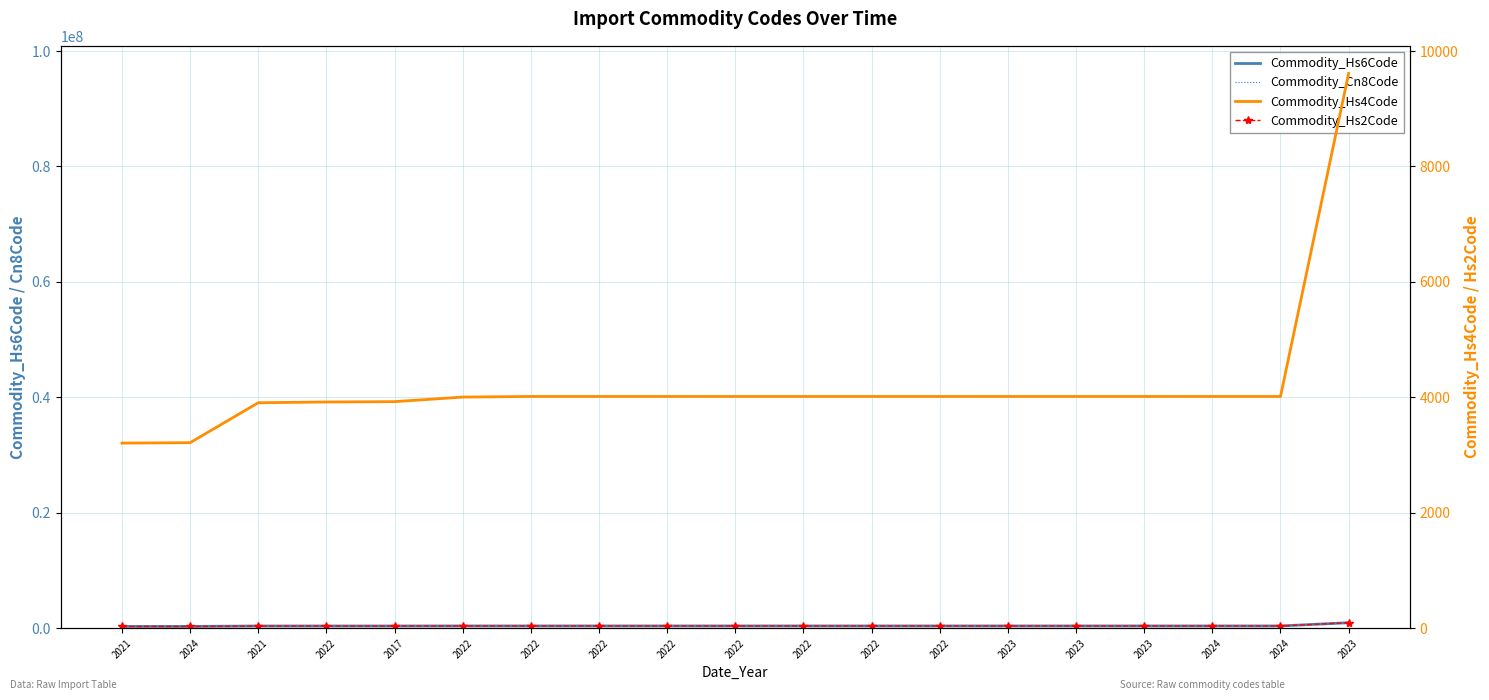

Reading right to left, extract all data points from this chart.

Commodity_Hs6Code: 2023=961100	2024=401699	2024=401699	2023=401699	2023=401699	2023=401699	2022=401699	2022=401699	2022=401699	2022=401699	2022=401699	2022=401699	2022=401699	2022=400591	2017=392690	2022=392062	2021=390730	2024=321590	2021=320890
Commodity_Cn8Code: 2023=96110000	2024=40169997	2024=40169997	2023=40169997	2023=40169997	2023=40169997	2022=40169997	2022=40169997	2022=40169997	2022=40169997	2022=40169997	2022=40169997	2022=40169997	2022=40059100	2017=39269097	2022=39206219	2021=39073000	2024=32159070	2021=32089099
Commodity_Hs4Code: 2023=9611	2024=4016	2024=4016	2023=4016	2023=4016	2023=4016	2022=4016	2022=4016	2022=4016	2022=4016	2022=4016	2022=4016	2022=4016	2022=4005	2017=3926	2022=3920	2021=3907	2024=3215	2021=3208
Commodity_Hs2Code: 2023=96	2024=40	2024=40	2023=40	2023=40	2023=40	2022=40	2022=40	2022=40	2022=40	2022=40	2022=40	2022=40	2022=40	2017=39	2022=39	2021=39	2024=32	2021=32